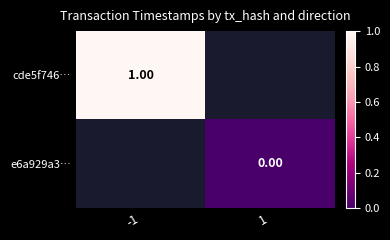

Is the value of e6a929a3… at 1 greater than the value of cde5f746… at -1?

No